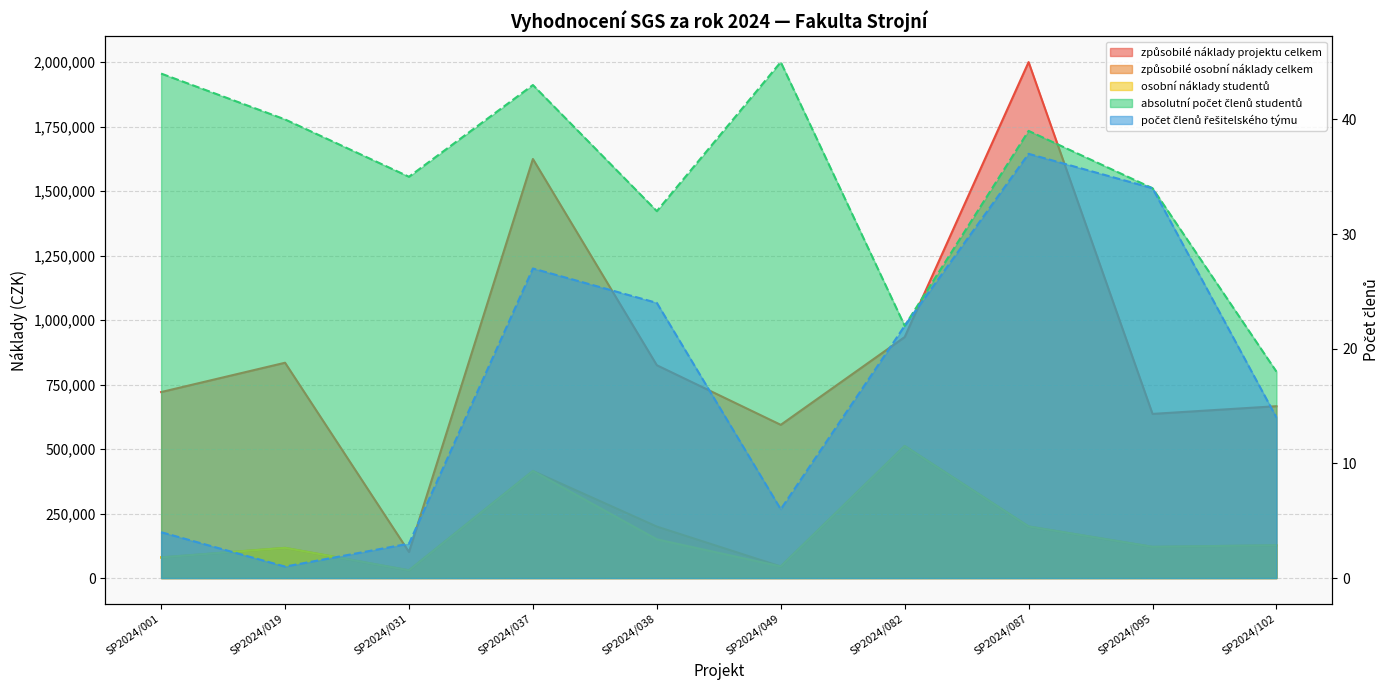

What are all the series names shown in the legend?

způsobilé náklady projektu celkem, způsobilé osobní náklady celkem, osobní náklady studentů, absolutní počet členů studentů, počet členů řešitelského týmu